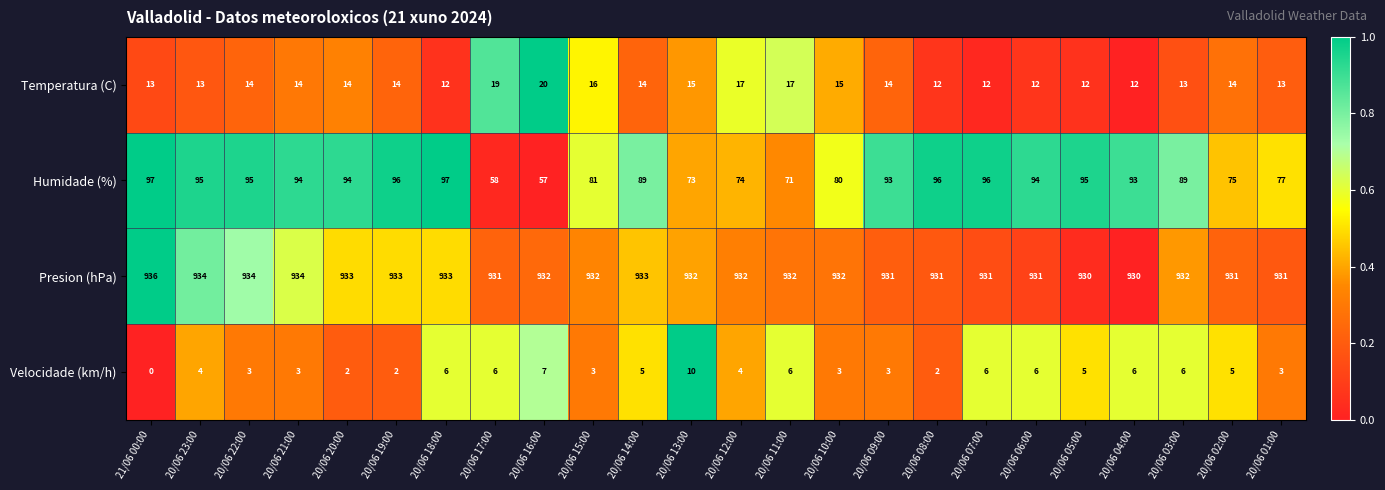

True or false: Humidade (%) has a value of 94 at 20/06 06:00.

True